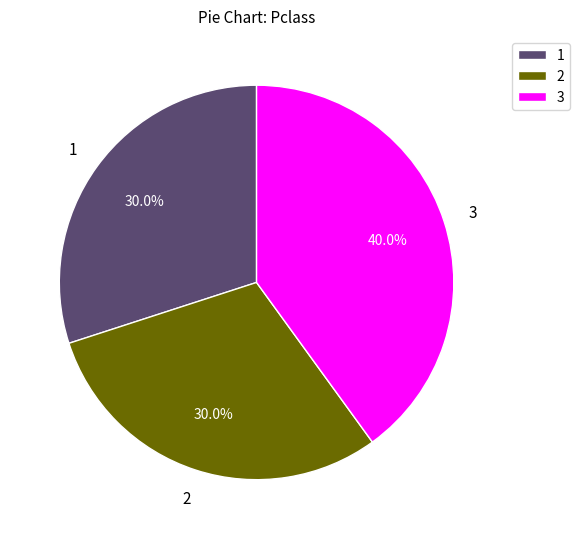

Which has a higher value, 3 or 2?

3